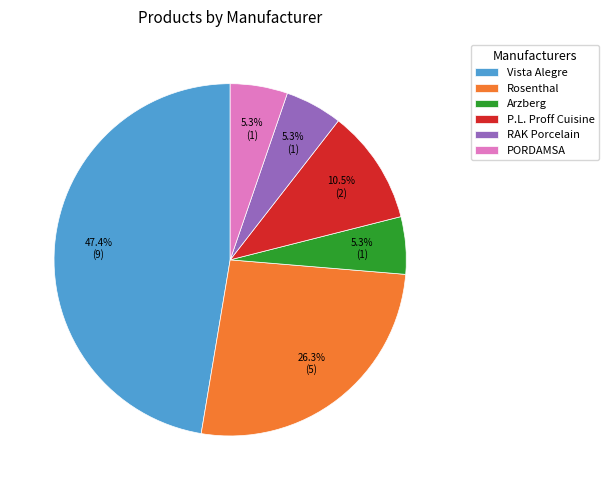

To the nearest percent, what is the difference between the largest and smallest slice percentages?

42%